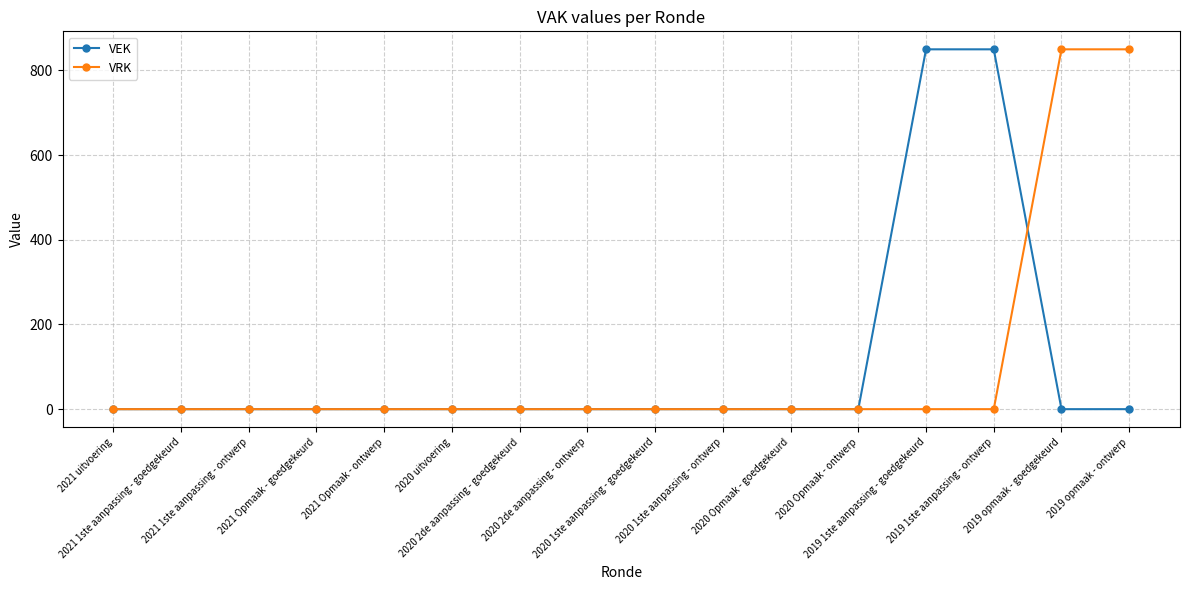

Reading right to left, extract all data points from this chart.

VEK: 2019 opmaak - ontwerp=0	2019 opmaak - goedgekeurd=0	2019 1ste aanpassing - ontwerp=850	2019 1ste aanpassing - goedgekeurd=850	2020 Opmaak - ontwerp=0	2020 Opmaak - goedgekeurd=0	2020 1ste aanpassing - ontwerp=0	2020 1ste aanpassing - goedgekeurd=0	2020 2de aanpassing - ontwerp=0	2020 2de aanpassing - goedgekeurd=0	2020 uitvoering=0	2021 Opmaak - ontwerp=0	2021 Opmaak - goedgekeurd=0	2021 1ste aanpassing - ontwerp=0	2021 1ste aanpassing - goedgekeurd=0	2021 uitvoering=0
VRK: 2019 opmaak - ontwerp=850	2019 opmaak - goedgekeurd=850	2019 1ste aanpassing - ontwerp=0	2019 1ste aanpassing - goedgekeurd=0	2020 Opmaak - ontwerp=0	2020 Opmaak - goedgekeurd=0	2020 1ste aanpassing - ontwerp=0	2020 1ste aanpassing - goedgekeurd=0	2020 2de aanpassing - ontwerp=0	2020 2de aanpassing - goedgekeurd=0	2020 uitvoering=0	2021 Opmaak - ontwerp=0	2021 Opmaak - goedgekeurd=0	2021 1ste aanpassing - ontwerp=0	2021 1ste aanpassing - goedgekeurd=0	2021 uitvoering=0